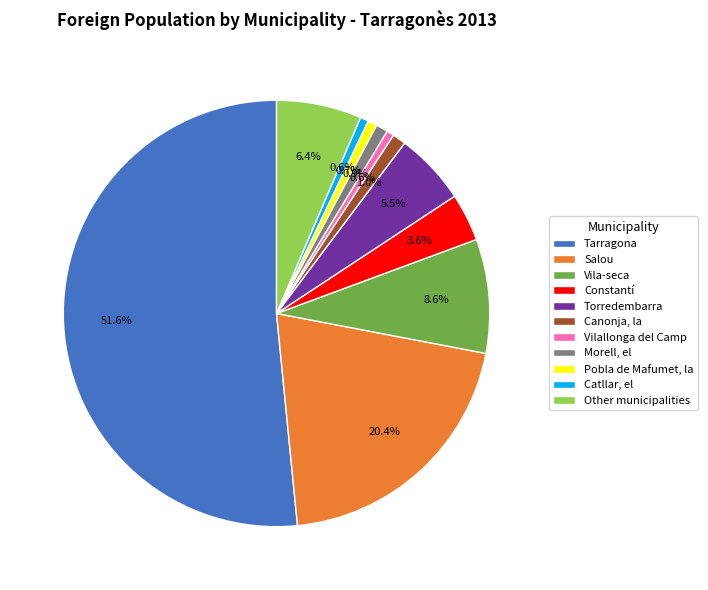

Count the number of slices in the pie.

11